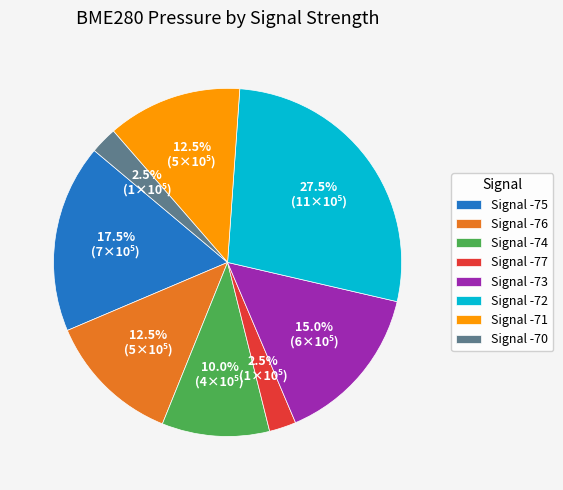

Which has a higher value, Signal -70 or Signal -74?

Signal -74